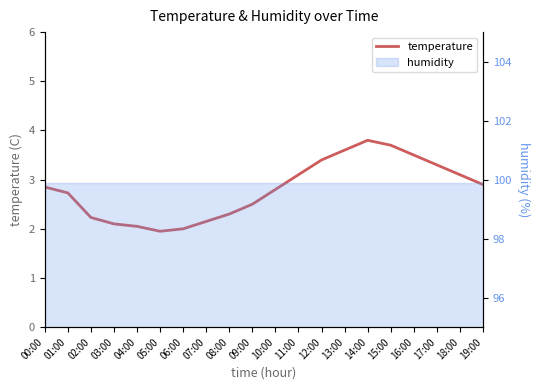

Rank the categories by value from highest to lowest.

14:00, 15:00, 13:00, 16:00, 12:00, 17:00, 11:00, 18:00, 19:00, 00:00, 10:00, 01:00, 09:00, 08:00, 02:00, 07:00, 03:00, 04:00, 06:00, 05:00